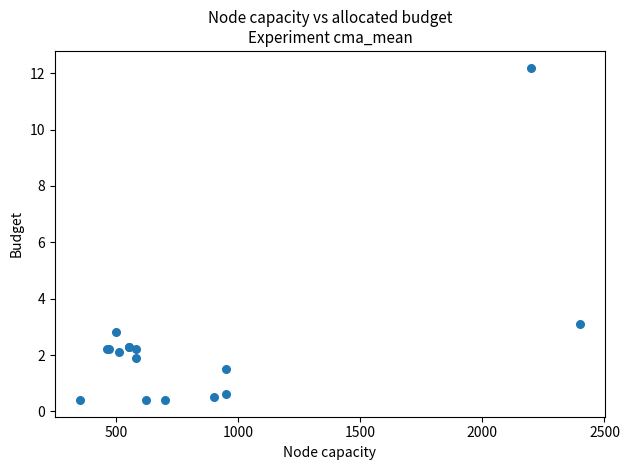

What Y value in the scatter plot is closest to 6?

3.1